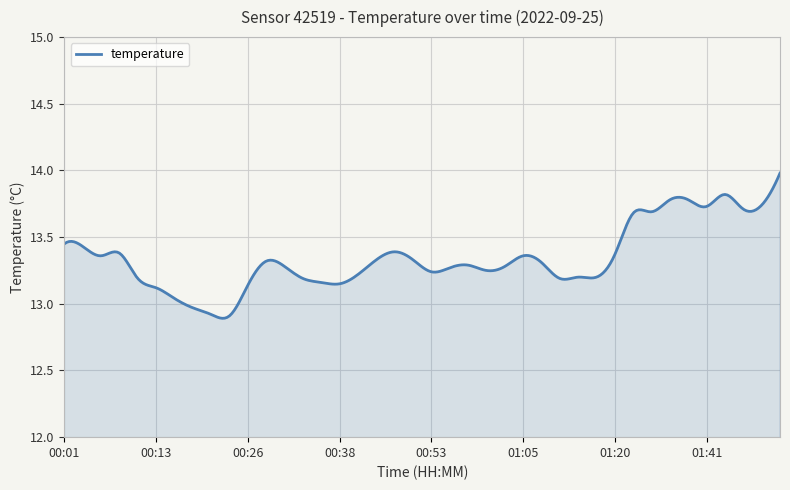

What is the maximum value shown in the chart?

14.0